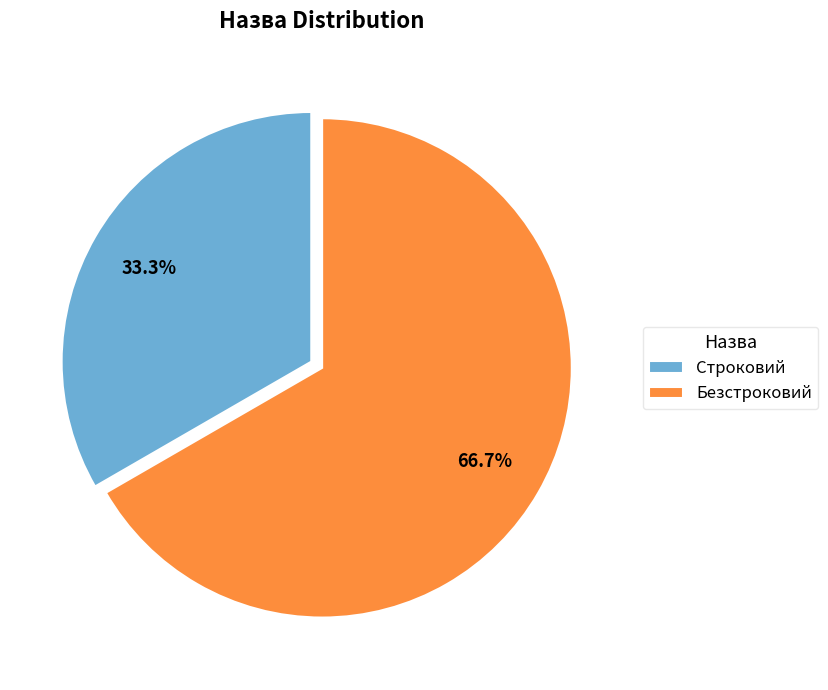

To the nearest percent, what is the difference between the Строковий and Безстроковий slice percentages?

33%